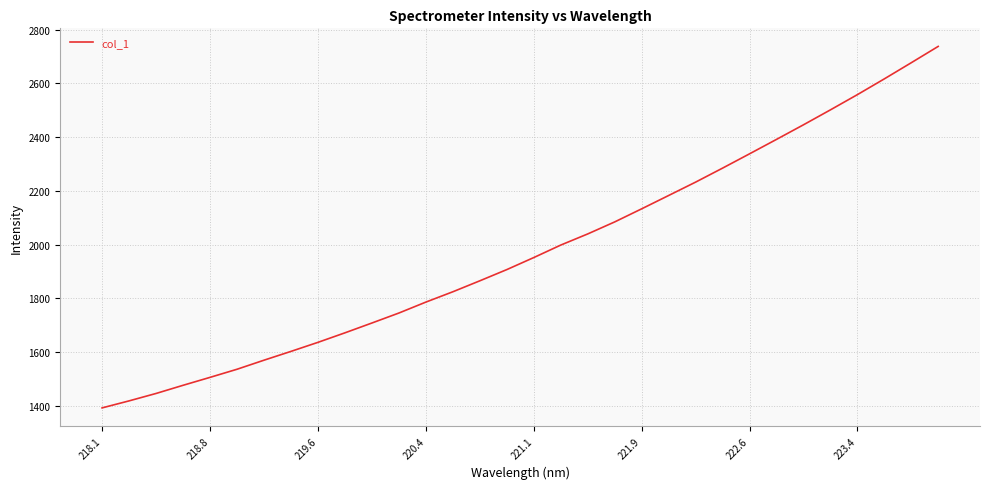

Reading left to right, list all the values displayed in this chart.

1391.7	1417.8	1445.5	1475.9	1505.4	1535.7	1569.4	1602.2	1635.9	1671.4	1708.0	1745.1	1785.9	1824.3	1865.2	1906.9	1951.7	1998.2	2039.7	2084.4	2133.2	2182.8	2232.6	2284.7	2337.9	2391.6	2445.9	2501.5	2558.2	2616.9	2677.0	2737.8